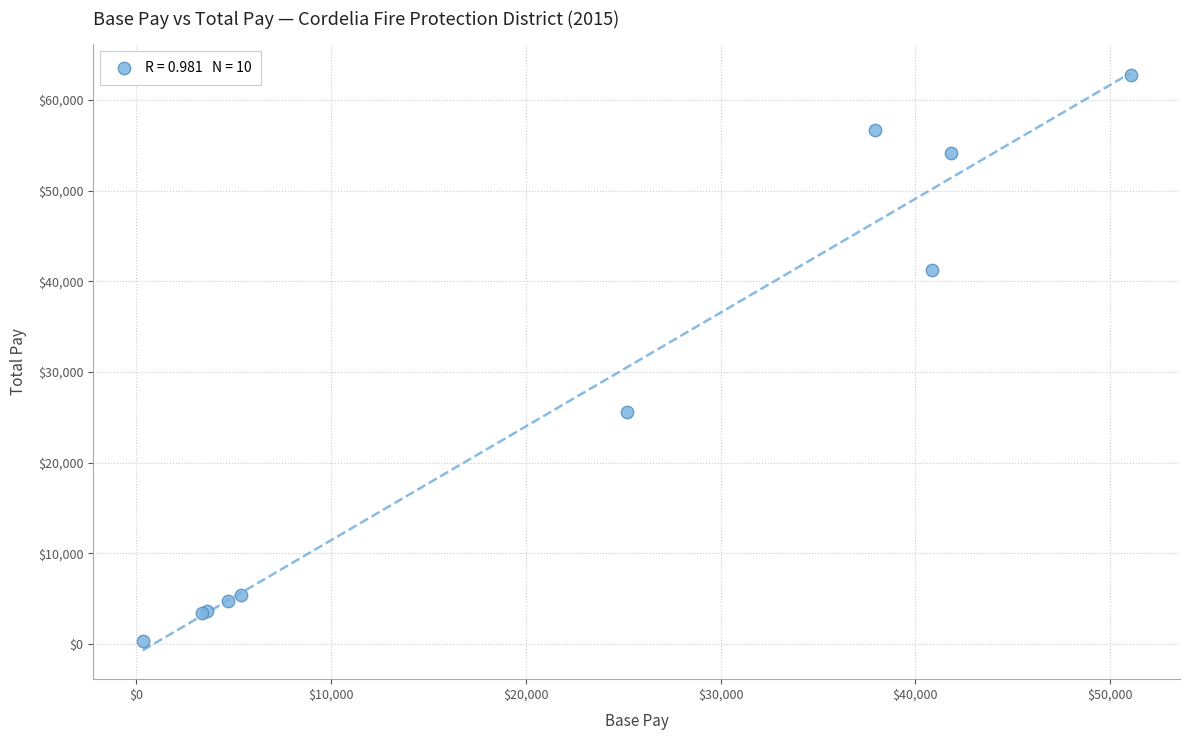

What Y value in the scatter plot is closest to 31546?

25629.2